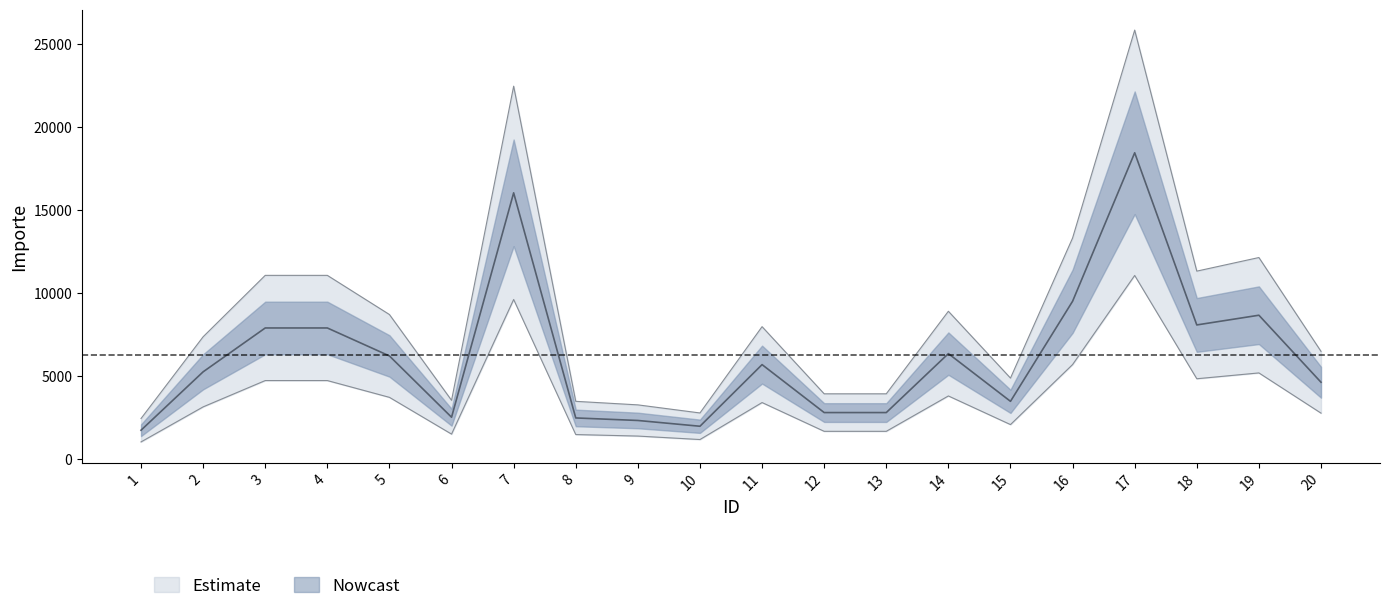

What value does the data have at 9?

2347.9